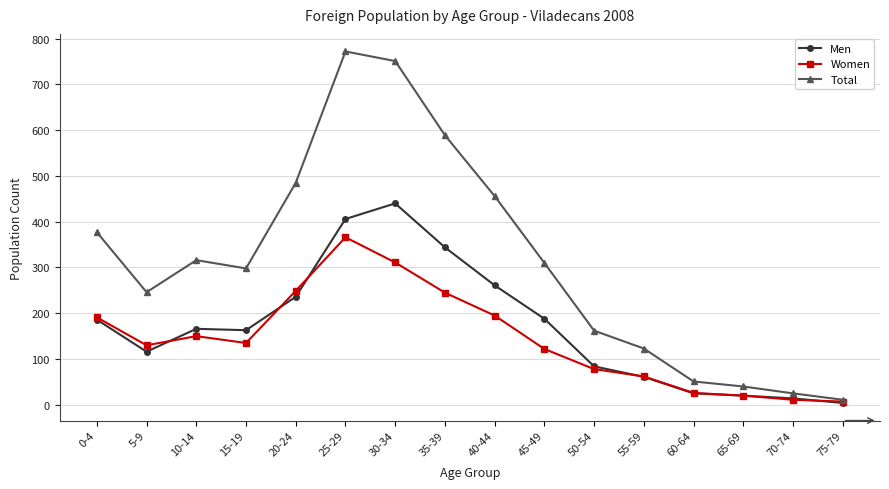

What is the sum of the Total values at 10-14 and 60-64?

367